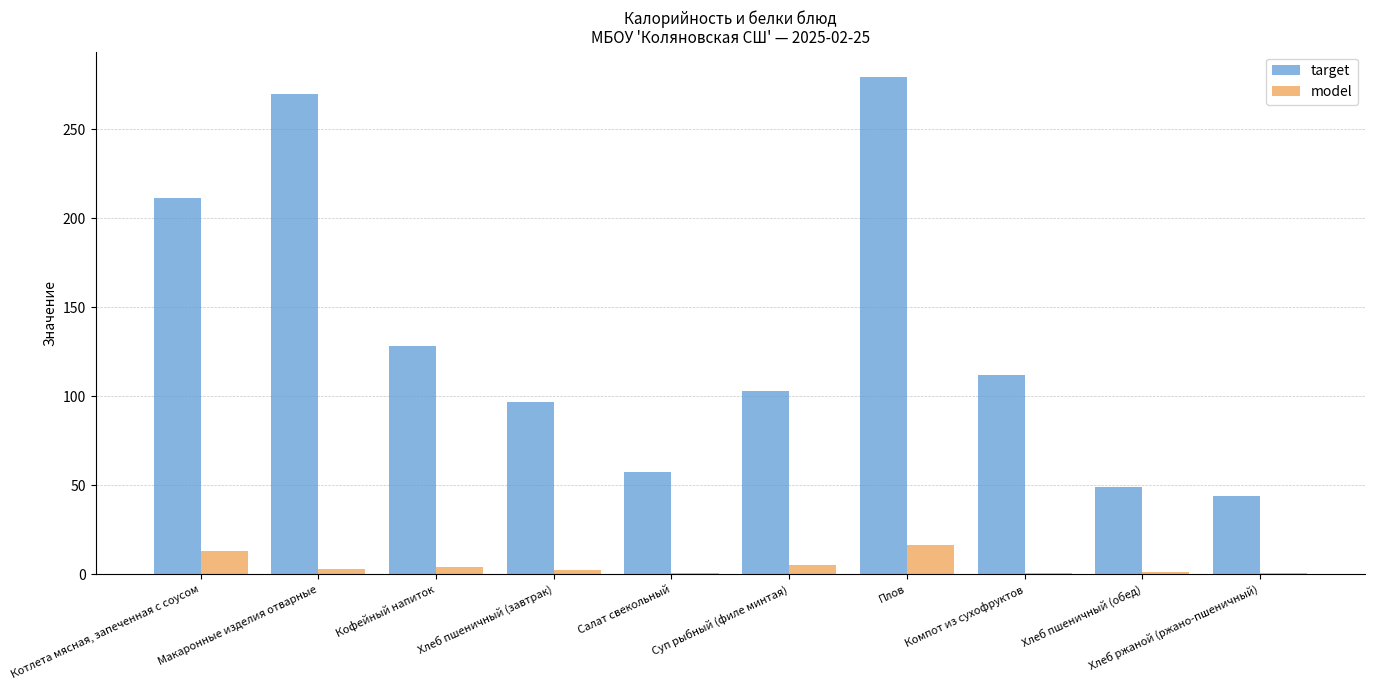

The value of target at Хлеб пшеничный (обед) is 81.6. True or false?

False